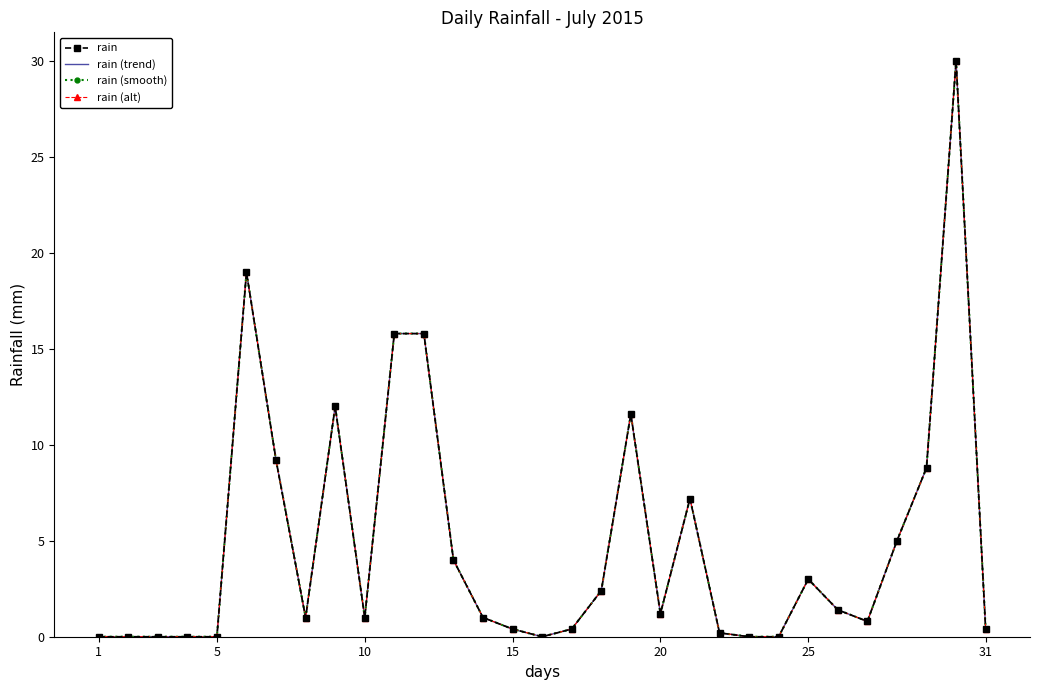

Which series has the largest total across all categories?

rain